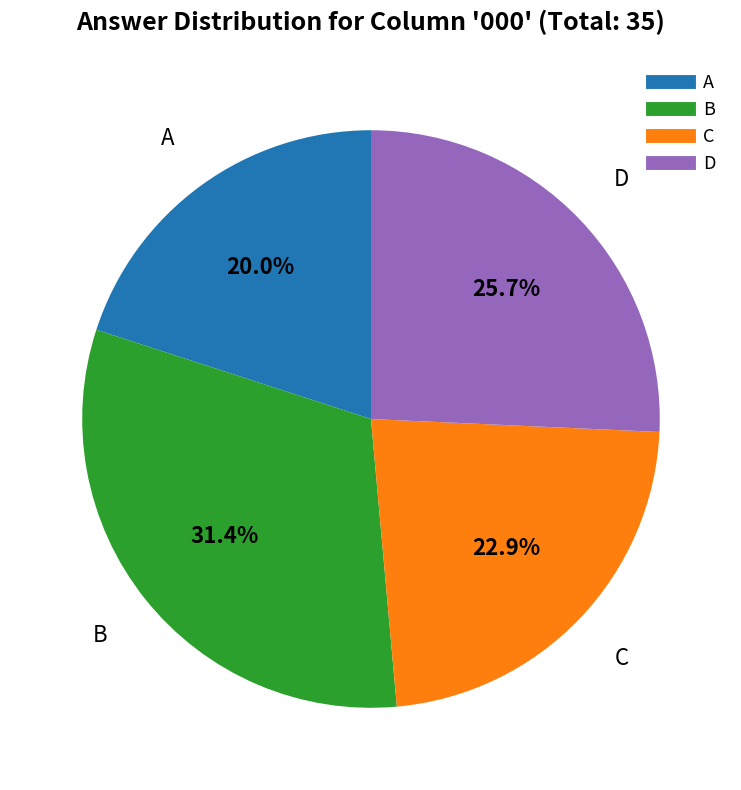

How much of the chart is everything except D?

74.3%